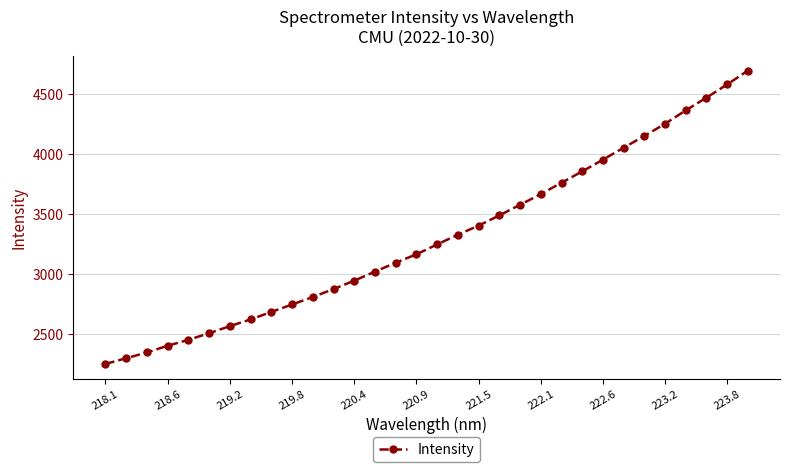

What is the difference between the maximum and minimum values?

2444.6